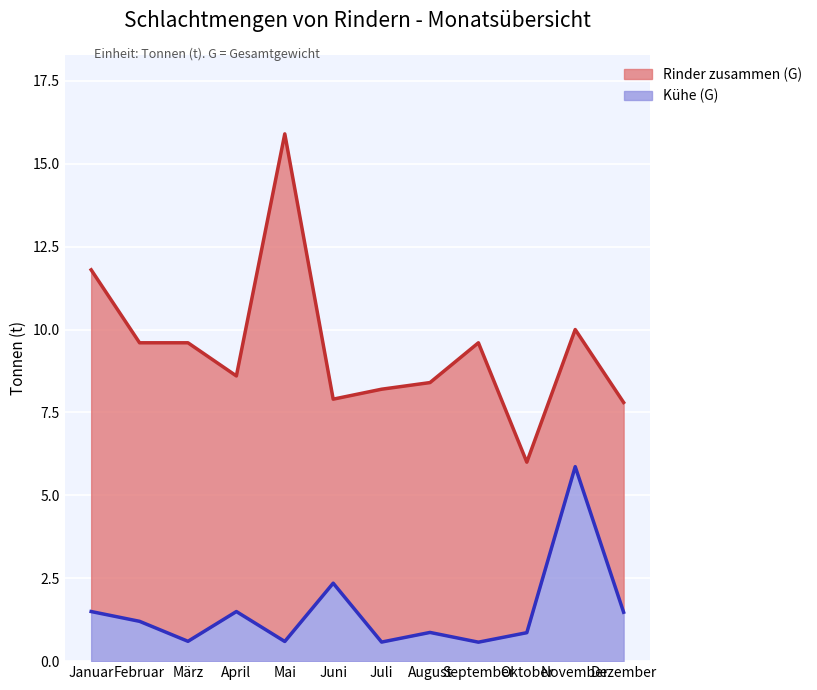

Reading left to right, what are all the values shown in this chart?

Rinder zusammen (G): 11.8	9.6	9.6	8.6	15.9	7.9	8.2	8.4	9.6	6.0	10.0	7.8
Kühe (G): 1.5	1.2	0.6	1.5	0.6	2.4	0.6	0.9	0.6	0.9	5.9	1.5